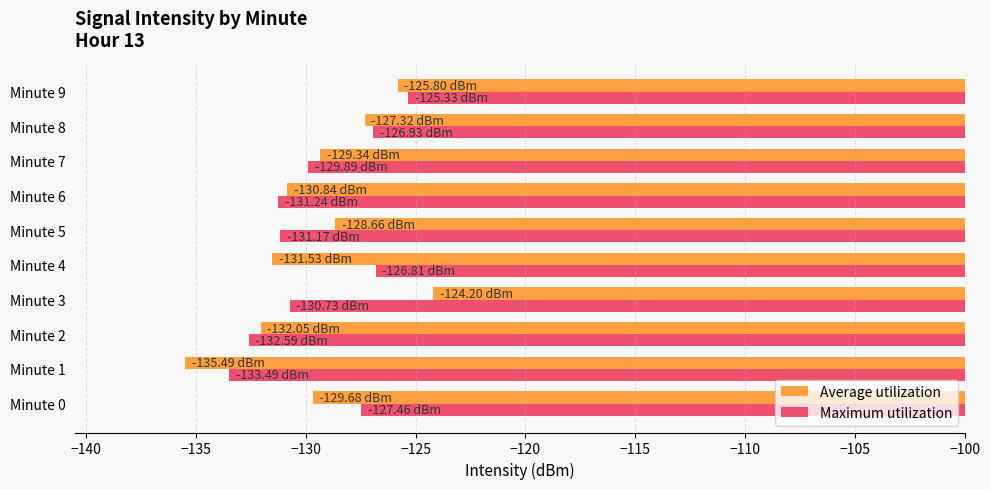

What is the total value across all series at Minute 9?

-251.1